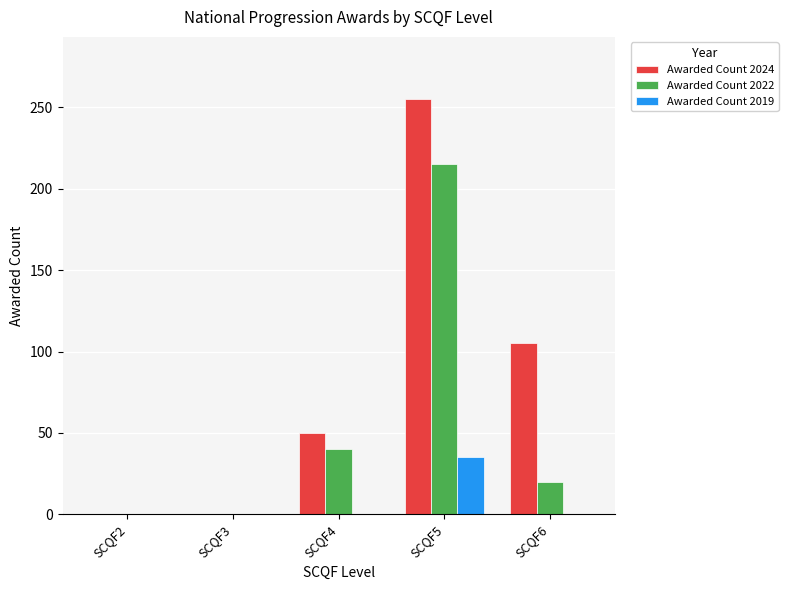

How many series are shown in this chart?

3